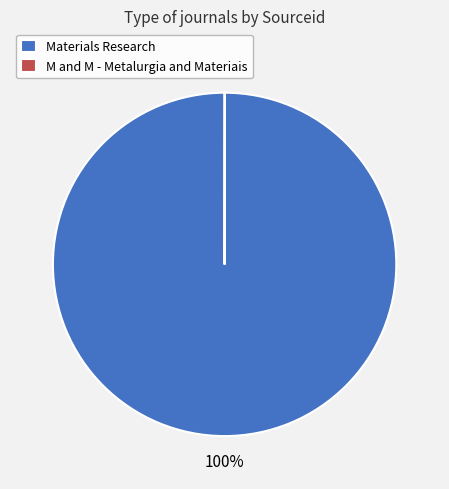

What percentage is the Materials Research slice, to the nearest percent?

100%